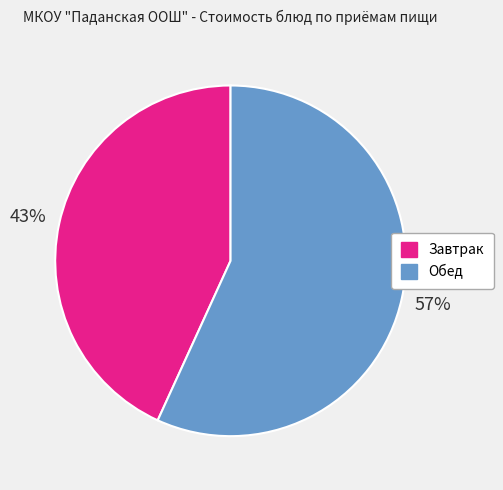

How many segments does this pie chart have?

2